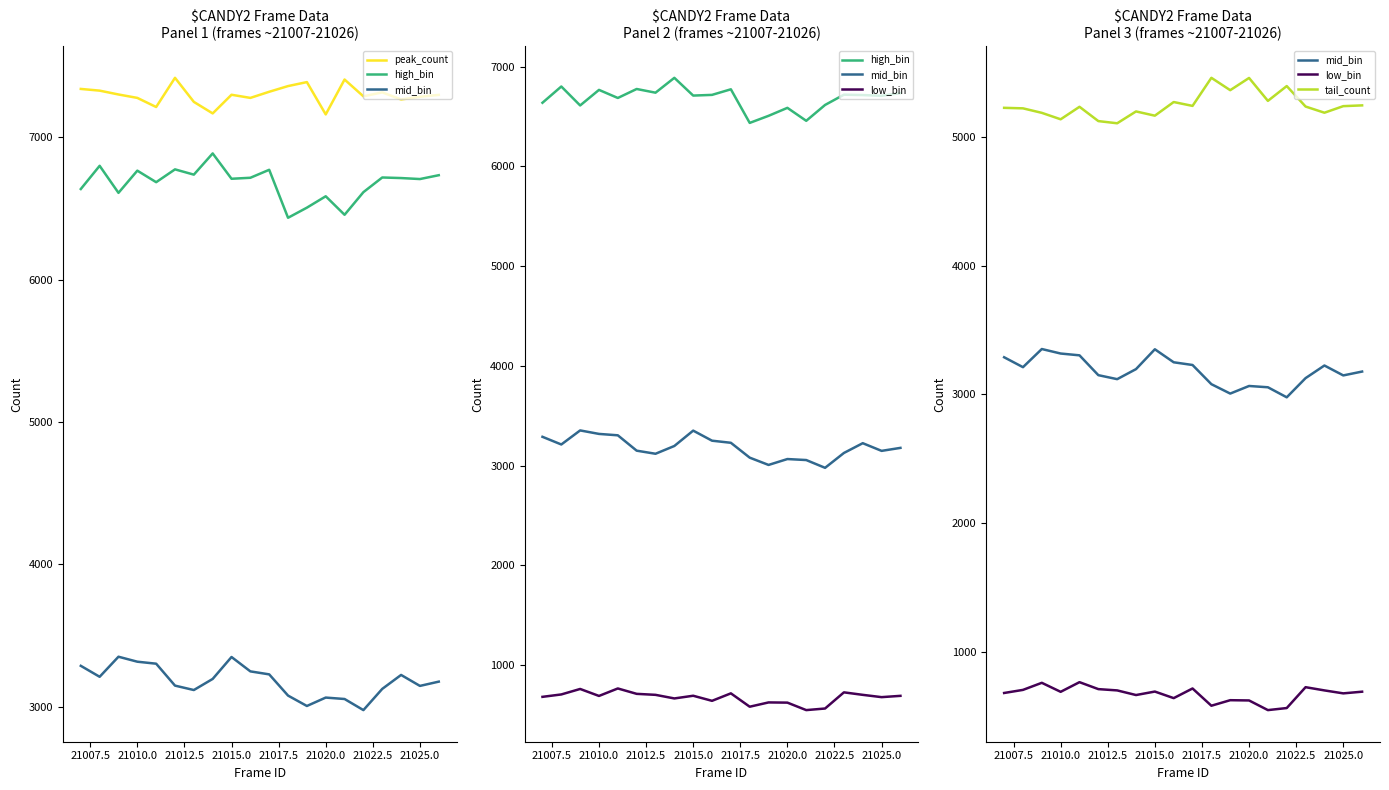

True or false: low_bin and tail_count cross at least once.

False